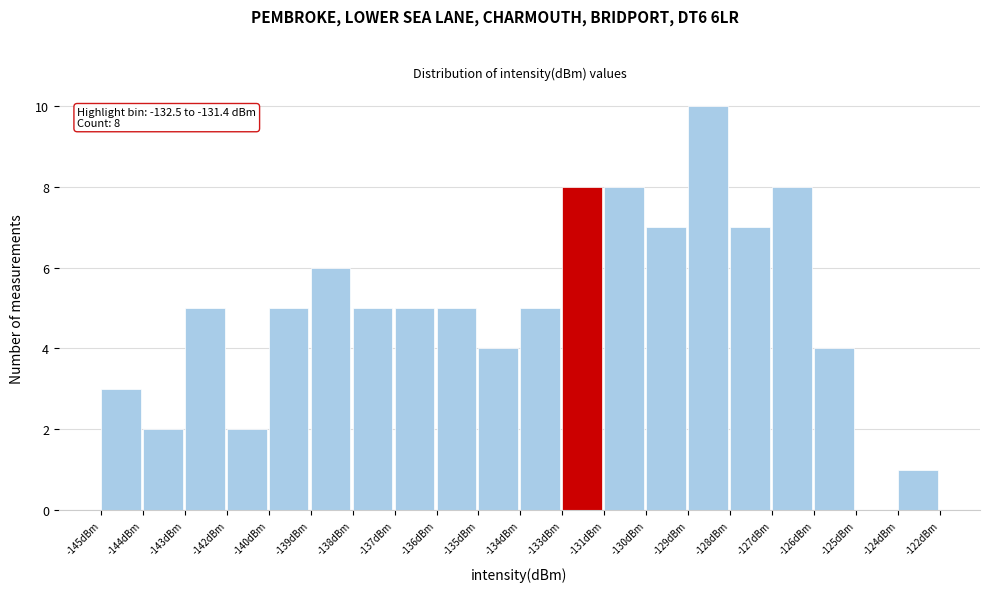

Reading left to right, transcribe all the data shown in this chart.

-145dBm=3	-144dBm=2	-143dBm=5	-142dBm=2	-140dBm=5	-139dBm=6	-138dBm=5	-137dBm=5	-136dBm=5	-135dBm=4	-134dBm=5	-133dBm=8	-131dBm=8	-130dBm=7	-129dBm=10	-128dBm=7	-127dBm=8	-126dBm=4	-125dBm=0	-124dBm=1